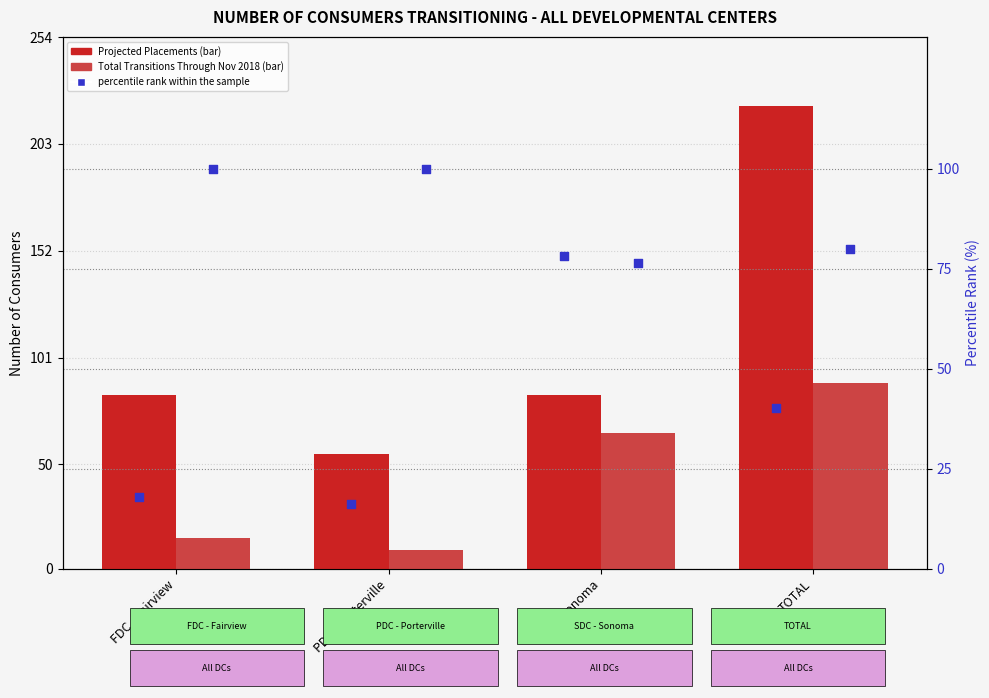

Which series has the largest total across all categories?

Projected Placements